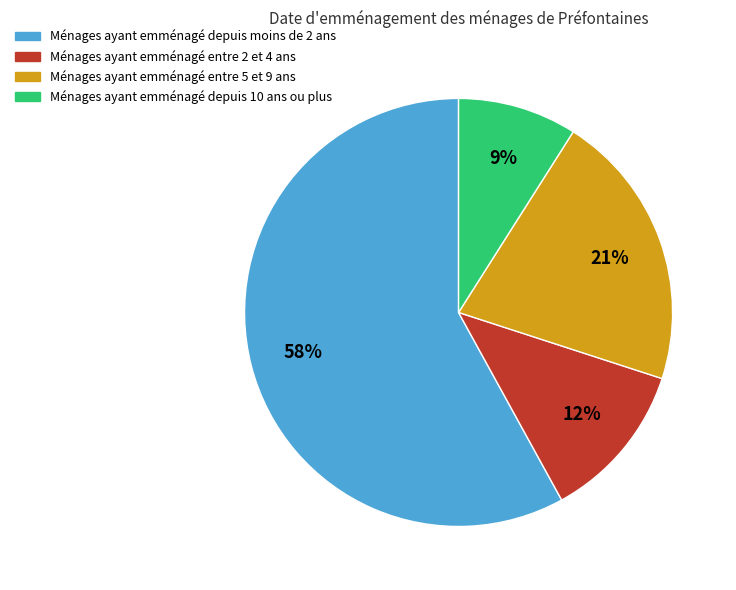

Is there a majority slice in this chart?

Yes